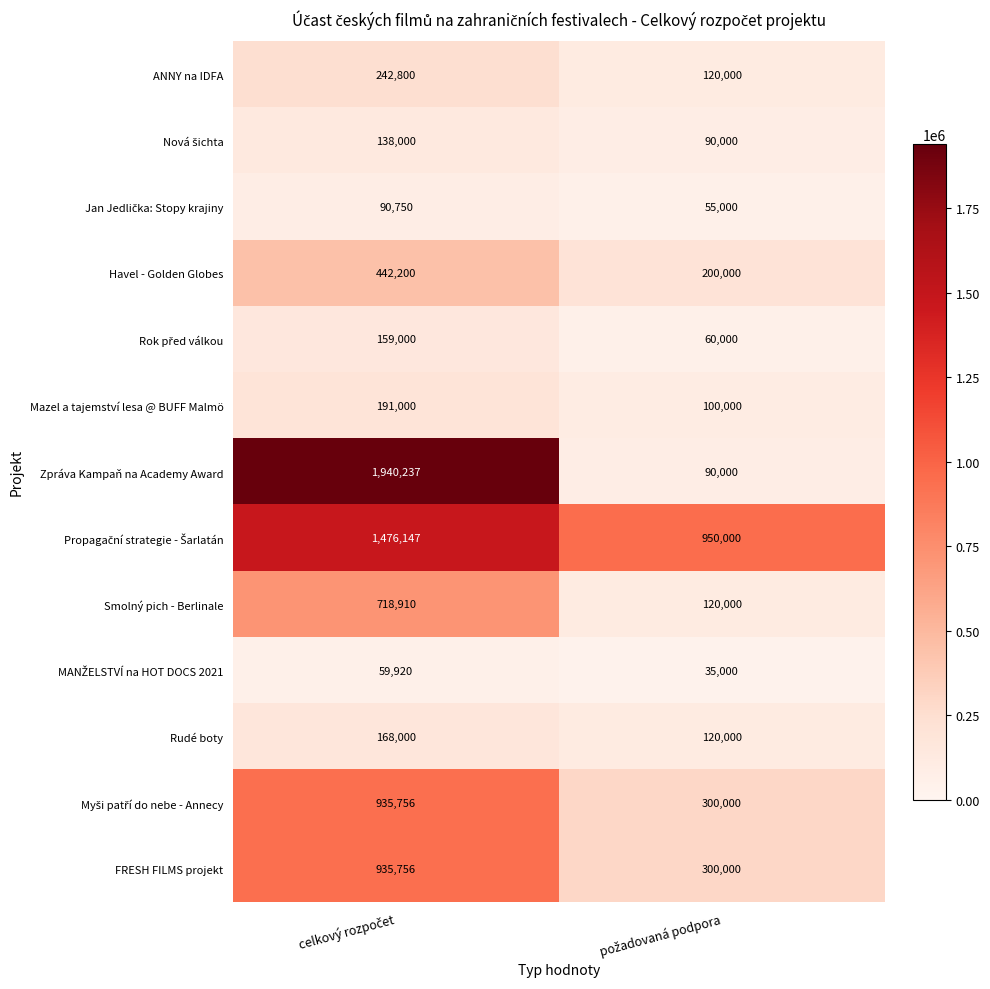

Which series has the widest spread of values?

Zpráva Kampaň na Academy Award